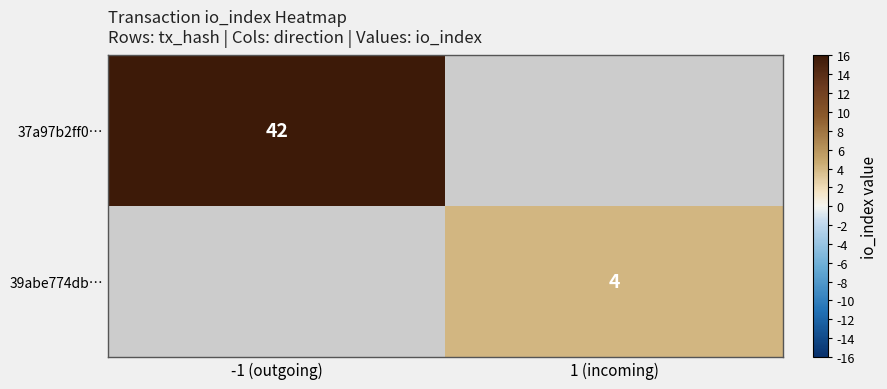

The 37a97b2ff0… series shows 16 at -1 (outgoing). True or false?

False